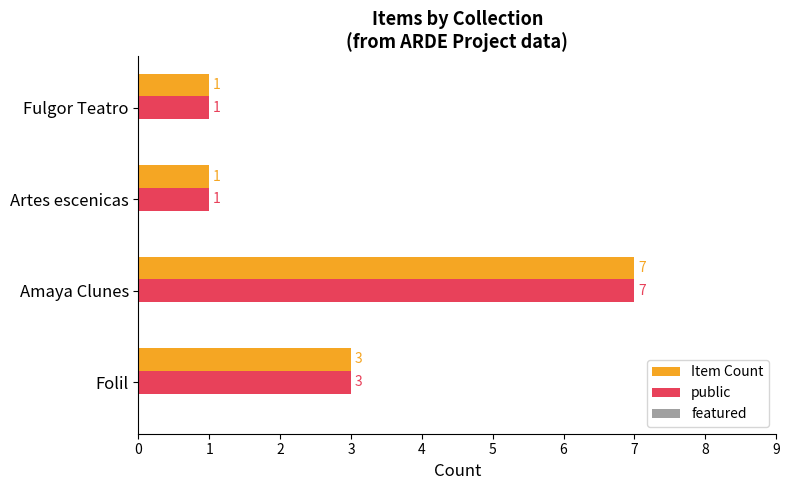

What is the sum of the public values at Folil and Fulgor Teatro?

4